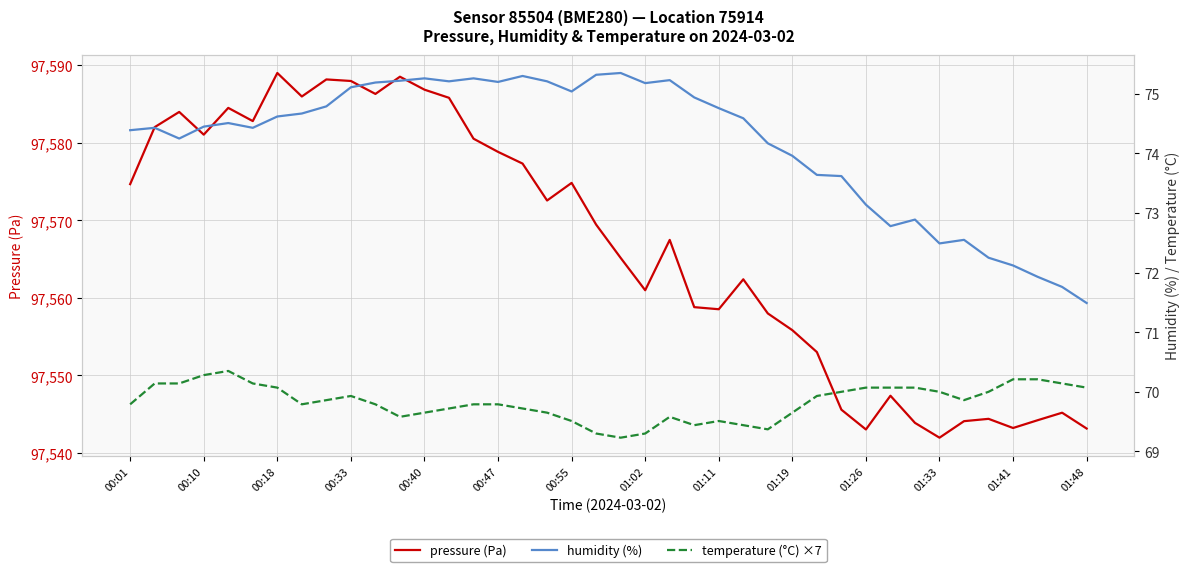

At which label does pressure (Pa) reach its minimum?

01:33